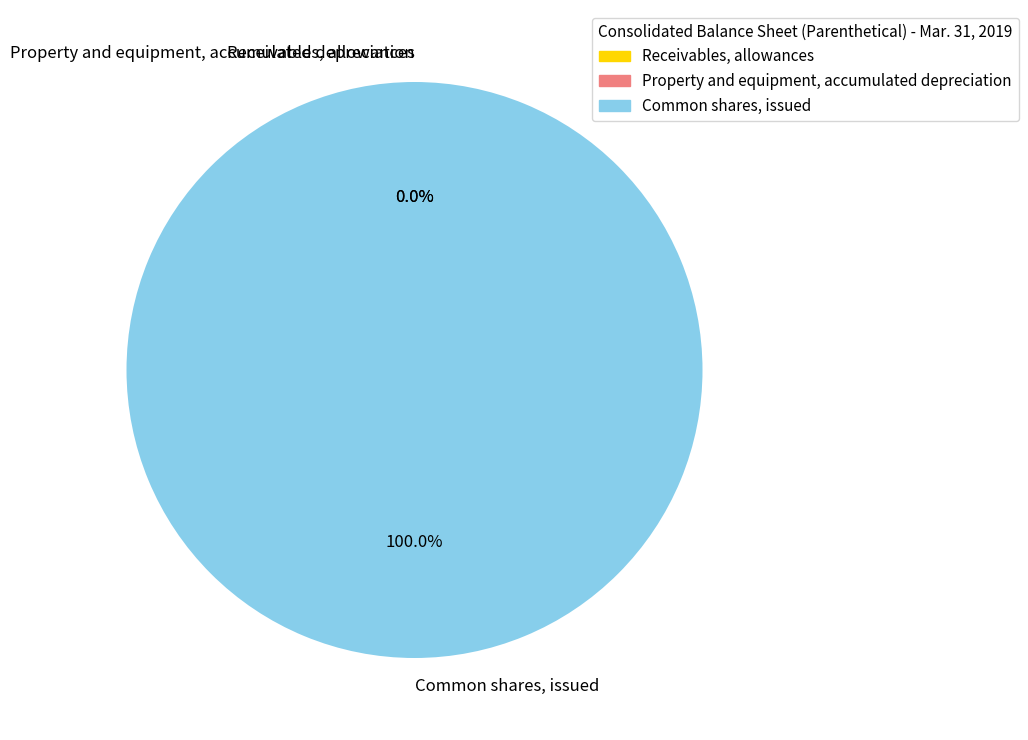

What percentage is the Common shares, issued slice, to the nearest percent?

100%